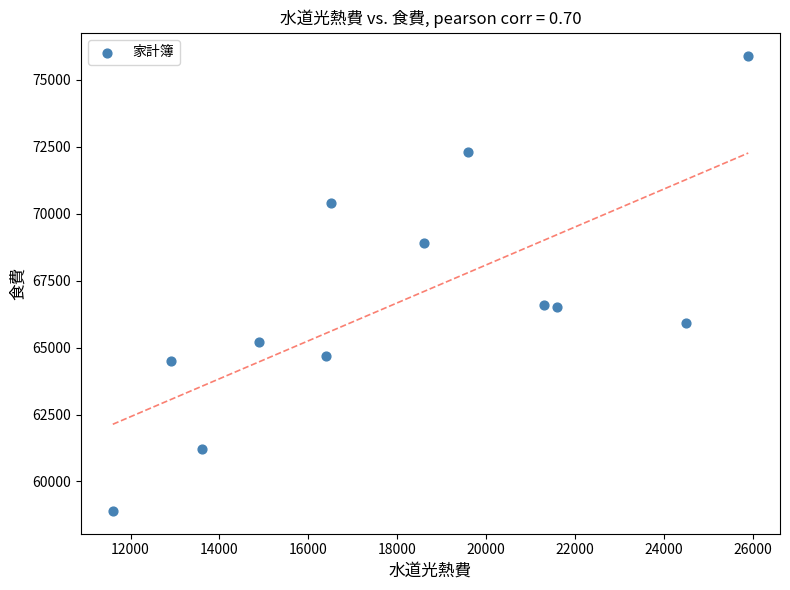

What is the range of Y values (max minus min)?

17000